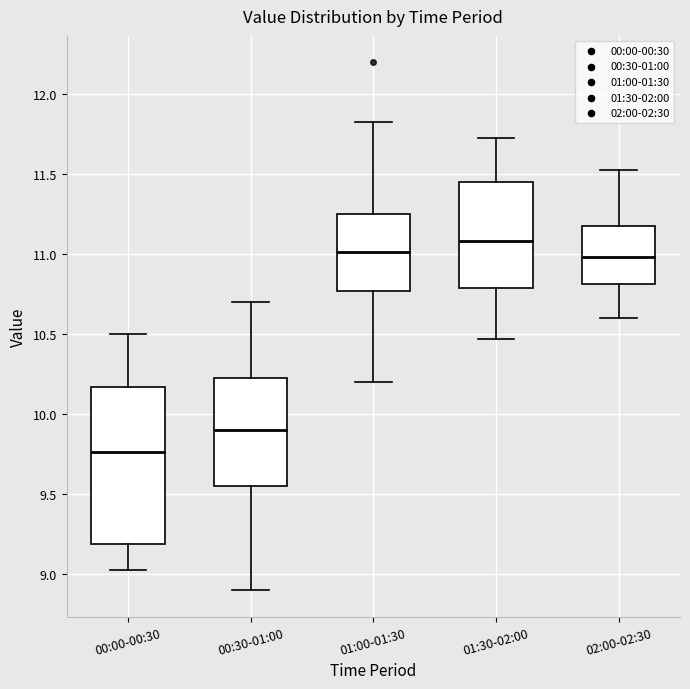

Reading left to right, transcribe this box plot: for each box, give where its median line is, the range the box spans, and where its two whiskers end, as read against the y-axis. The values are not printed on the chart, so give them approximately, as read against the axis.

00:00-00:30: median 9.75, box 9.20 to 10.15, whiskers 9.05 to 10.50
00:30-01:00: median 9.90, box 9.55 to 10.25, whiskers 8.90 to 10.70
01:00-01:30: median 11.00, box 10.75 to 11.25, whiskers 10.20 to 11.85
01:30-02:00: median 11.10, box 10.80 to 11.45, whiskers 10.45 to 11.75
02:00-02:30: median 11.00, box 10.80 to 11.20, whiskers 10.60 to 11.55